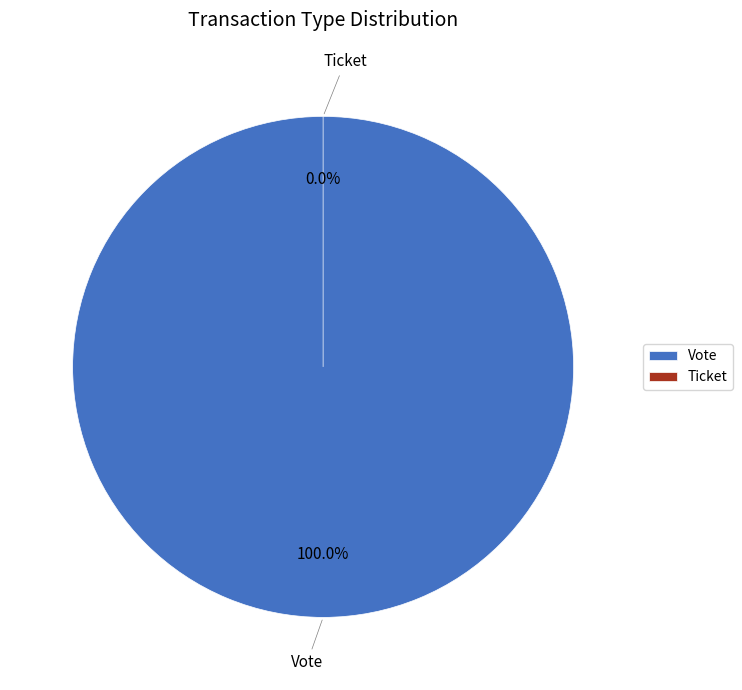

Which category has the biggest portion of the pie?

Vote